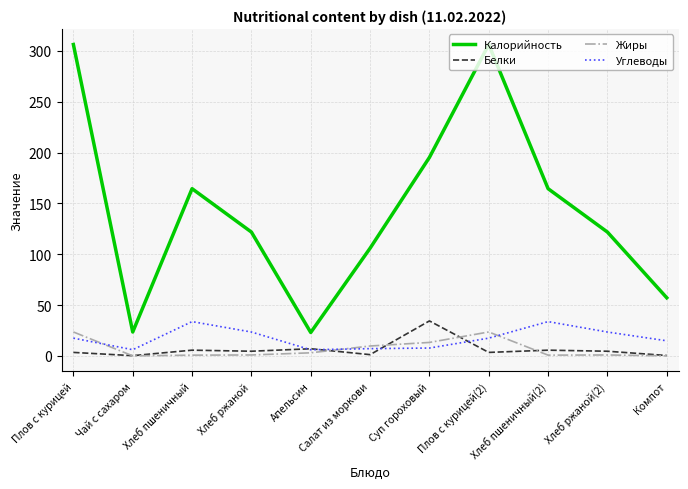

What value does the Жиры series have at Хлеб ржаной?

0.9